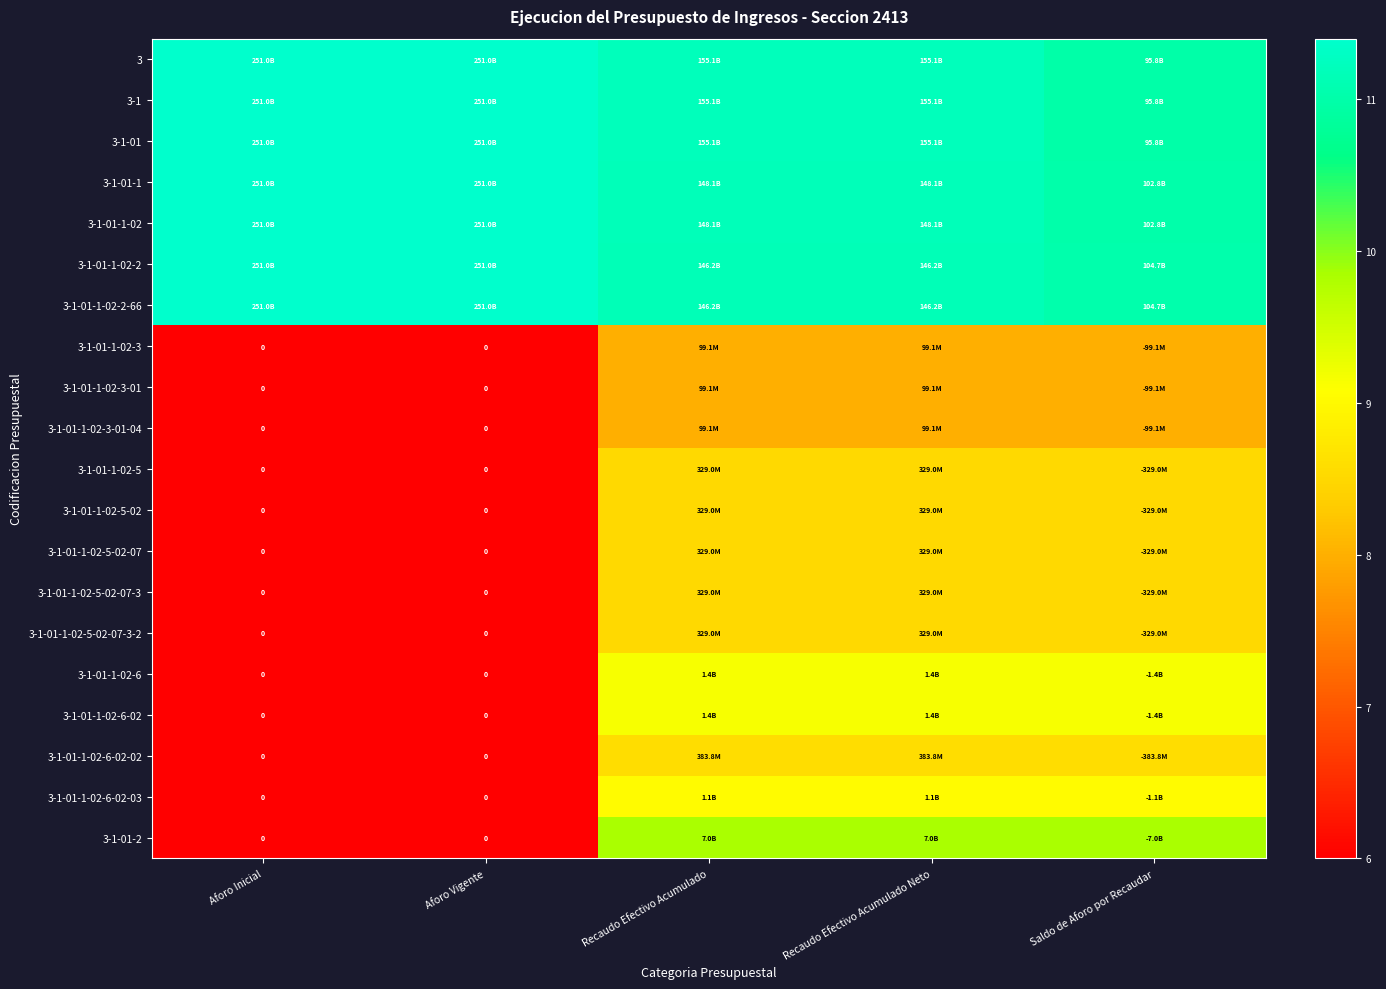

Where does the 3-1-01-1-02-3 series first go above 7?

Recaudo Efectivo Acumulado